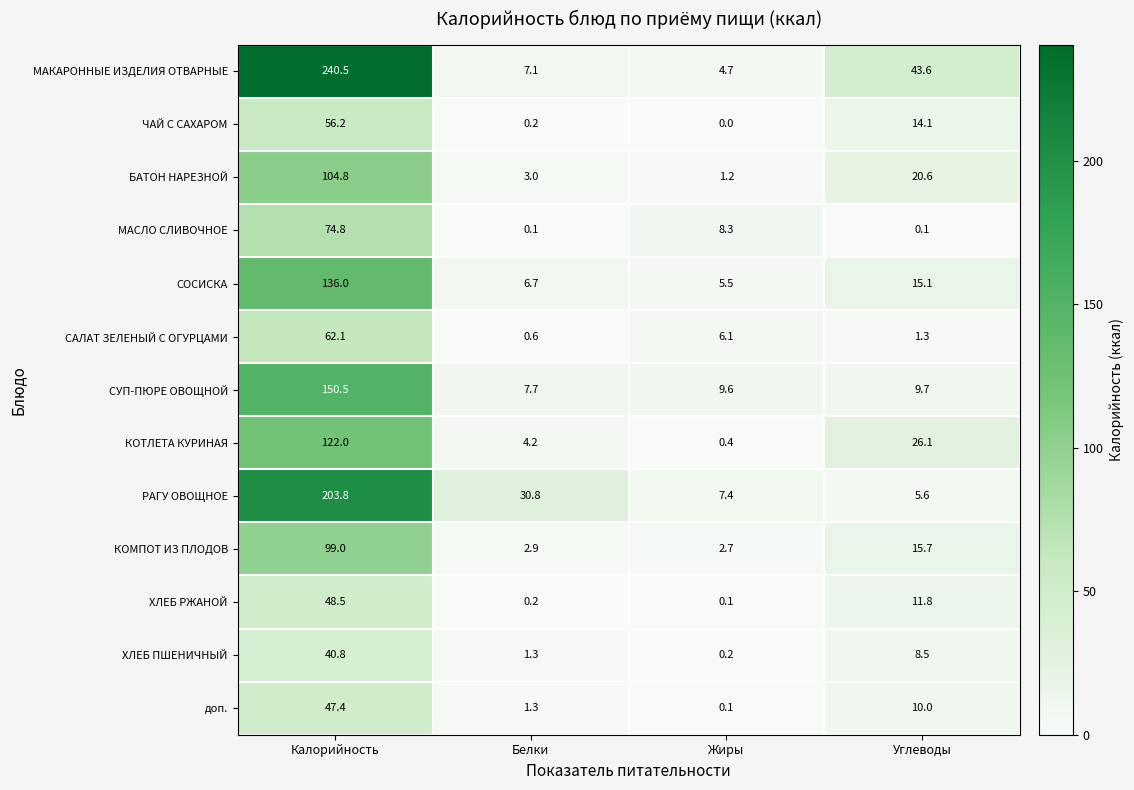

Where does the РАГУ ОВОЩНОЕ series first go above 30?

Калорийность